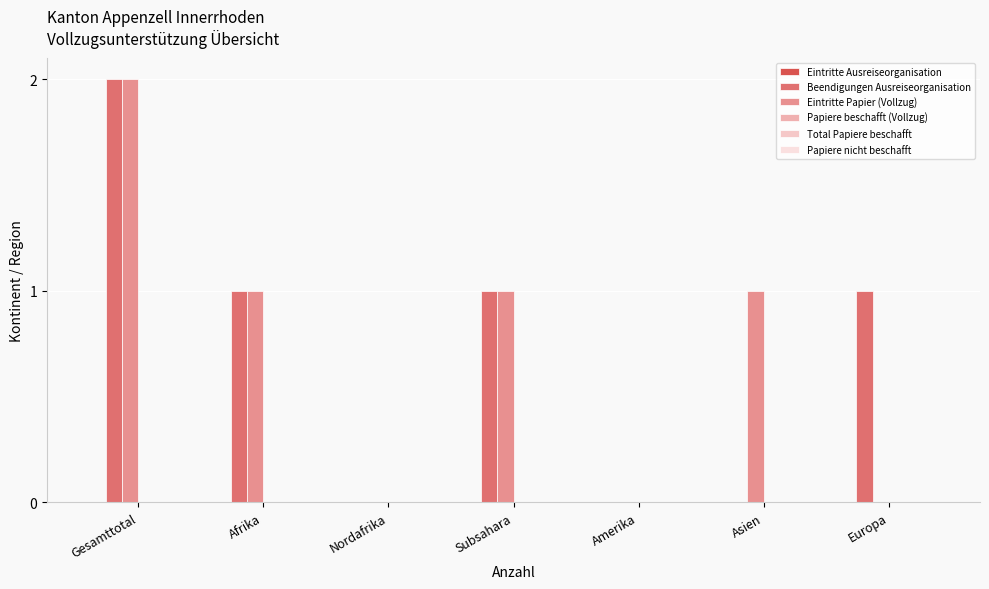

Reading left to right, what are all the values shown in this chart?

Eintritte Ausreiseorganisation: 0	0	0	0	0	0	0
Beendigungen Ausreiseorganisation: 2	1	0	1	0	0	1
Eintritte Papier (Vollzug): 2	1	0	1	0	1	0
Papiere beschafft (Vollzug): 0	0	0	0	0	0	0
Total Papiere beschafft: 0	0	0	0	0	0	0
Papiere nicht beschafft: 0	0	0	0	0	0	0